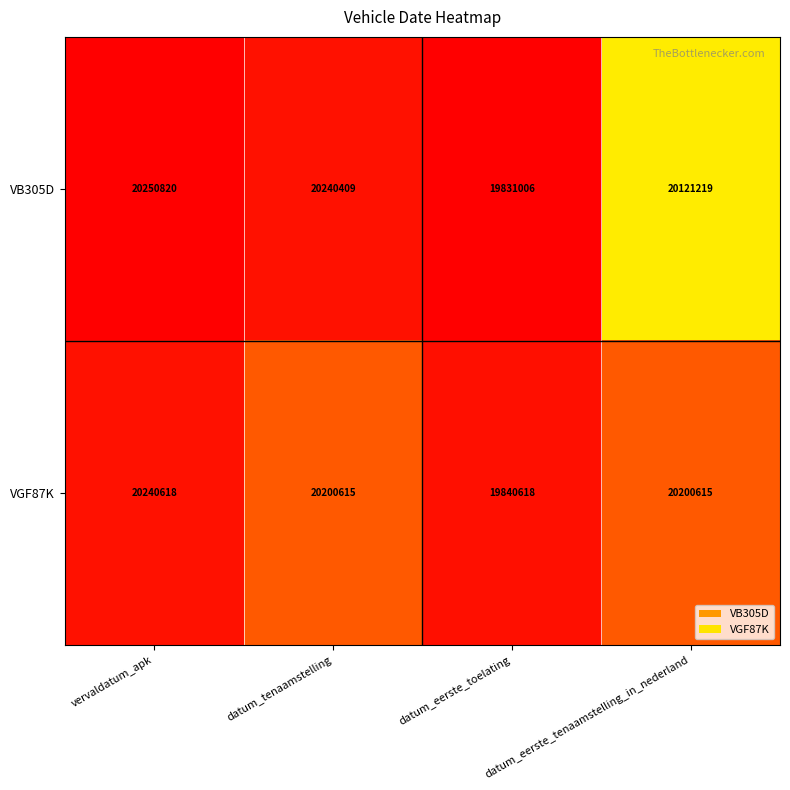

Rank the series by their average value, from highest to lowest.

VGF87K, VB305D